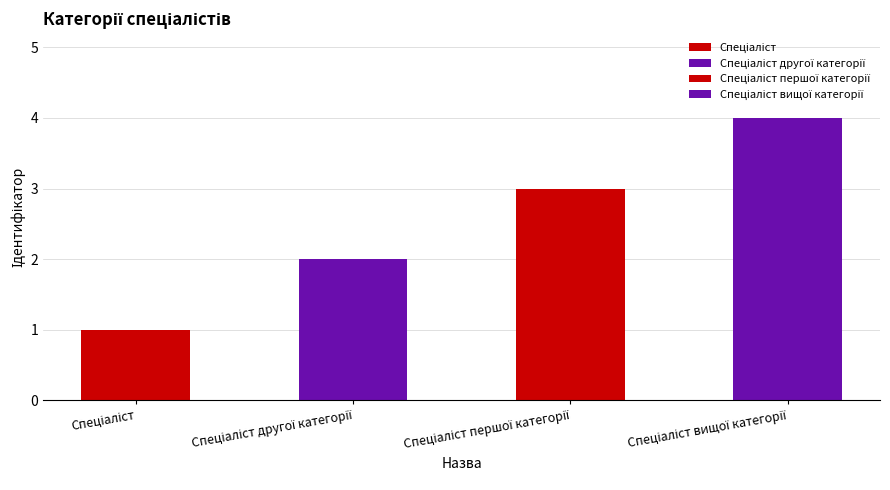

How many bars are there in total?

4